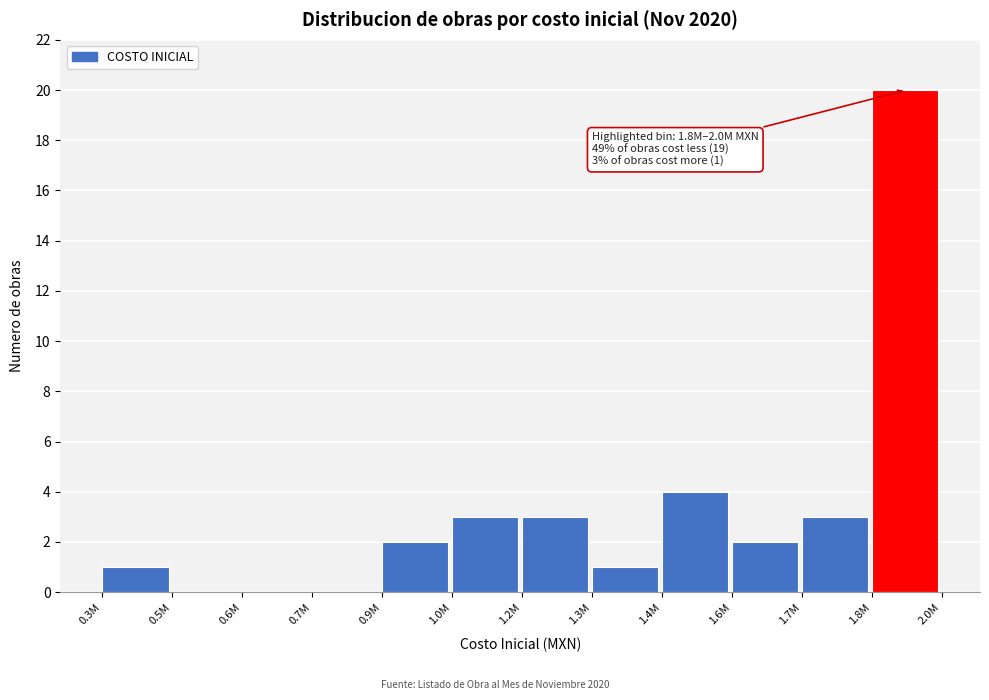

Reading right to left, transcribe all the data shown in this chart.

1.8M=20	1.7M=3	1.6M=2	1.4M=4	1.3M=1	1.2M=3	1.0M=3	0.9M=2	0.7M=0	0.6M=0	0.5M=0	0.3M=1